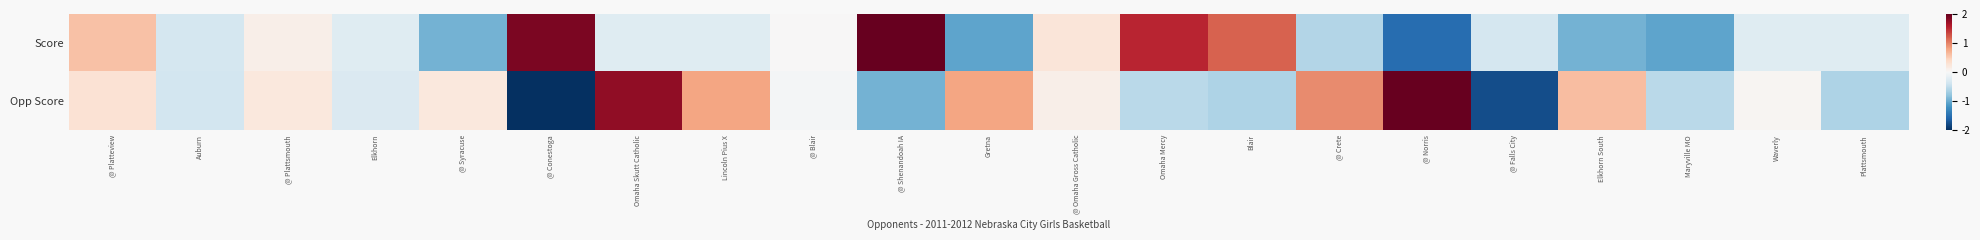

Reading left to right, extract all data points from this chart.

Score: @ Platteview=0.6	Auburn=-0.4	@ Plattsmouth=0.1	Elkhorn=-0.2	@ Syracuse=-0.9	@ Conestoga=1.9	Omaha Skutt Catholic=-0.2	Lincoln Pius X=-0.2	@ Blair=0.0	@ Shenandoah IA=2.5	Gretna=-1.1	@ Omaha Gross Catholic=0.2	Omaha Mercy=1.5	Blair=1.2	@ Crete=-0.6	@ Norris=-1.5	@ Falls City=-0.4	Elkhorn South=-0.9	Maryville MO=-1.1	Waverly=-0.2	Plattsmouth=-0.2
Opp Score: @ Platteview=0.3	Auburn=-0.4	@ Plattsmouth=0.2	Elkhorn=-0.3	@ Syracuse=0.2	@ Conestoga=-2.2	Omaha Skutt Catholic=1.8	Lincoln Pius X=0.8	@ Blair=-0.0	@ Shenandoah IA=-1.0	Gretna=0.8	@ Omaha Gross Catholic=0.1	Omaha Mercy=-0.5	Blair=-0.6	@ Crete=0.9	@ Norris=2.2	@ Falls City=-1.8	Elkhorn South=0.6	Maryville MO=-0.5	Waverly=0.0	Plattsmouth=-0.6